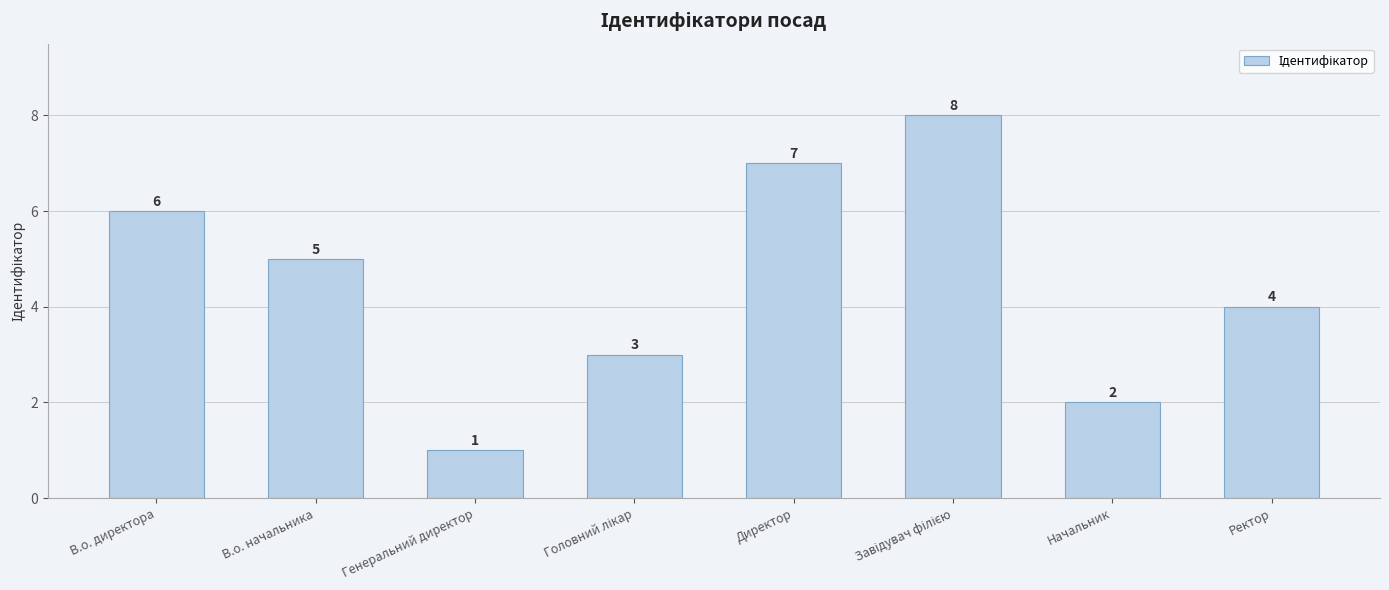

What is the ratio of the value at Начальник to the value at Директор?

0.3